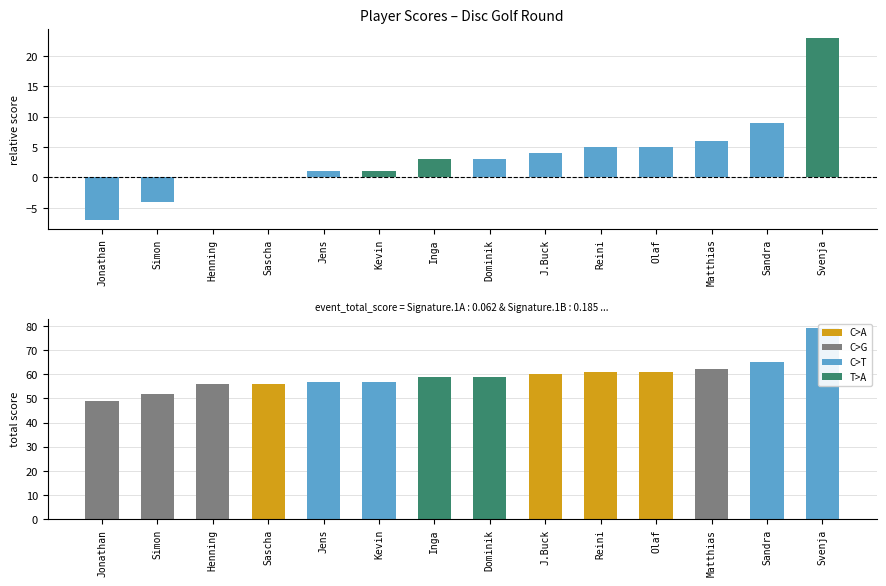

Which series has the widest spread of values?

event_relative_score